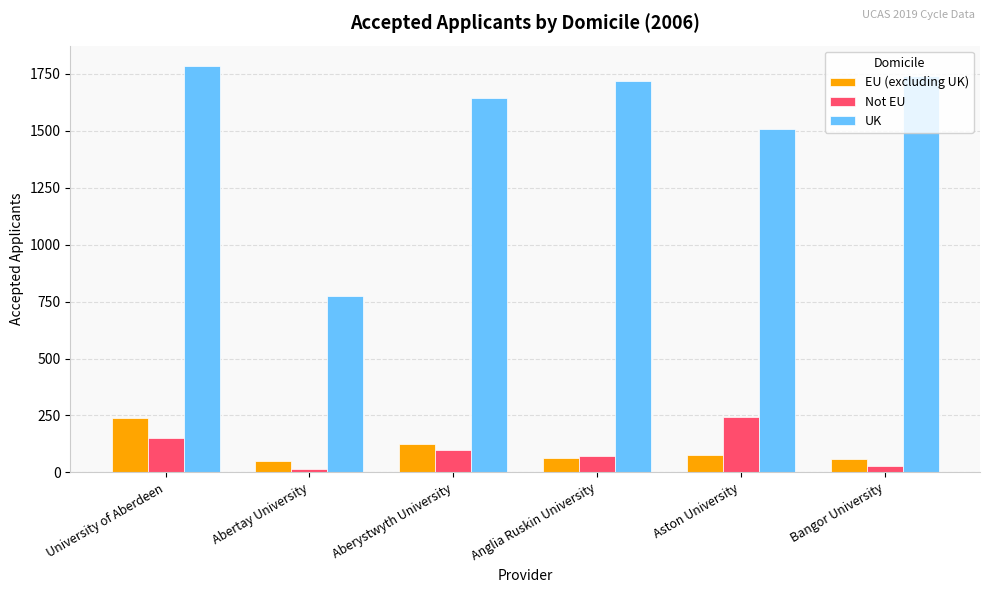

What are all the series names shown in the legend?

EU (excluding UK), Not EU, UK